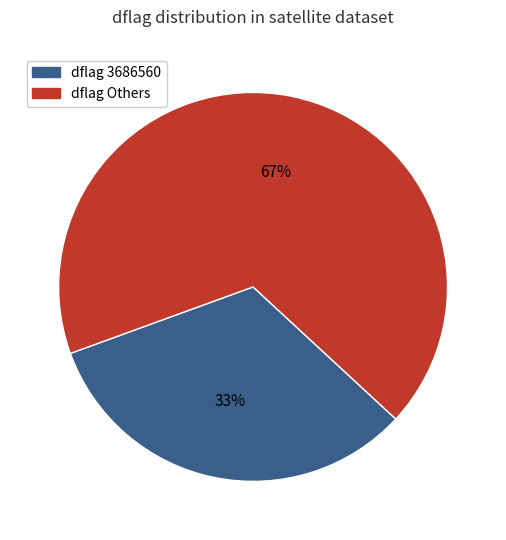

To the nearest percent, what is the average slice percentage?

50%